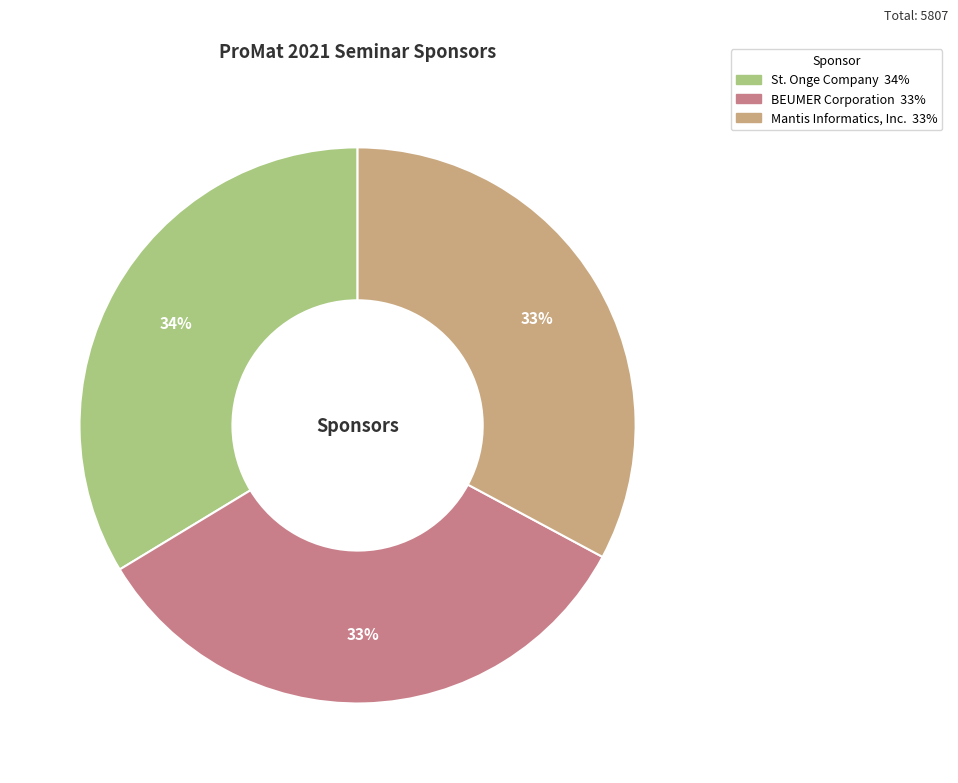

To the nearest percent, what is the combined percentage of BEUMER Corporation and St. Onge Company?

67%